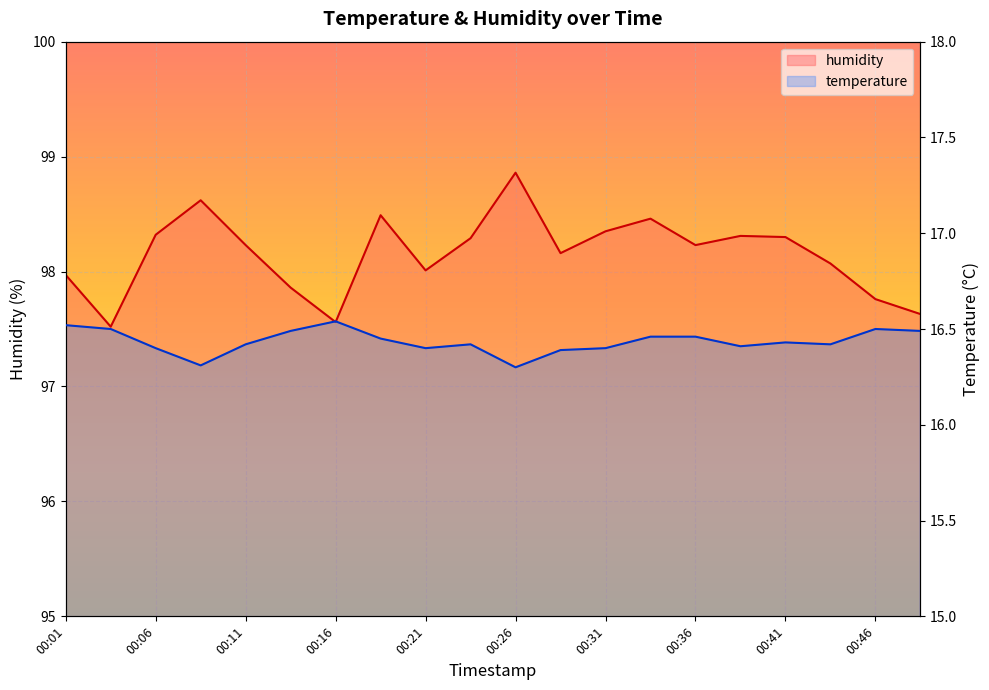

How many lines are shown in the chart?

2